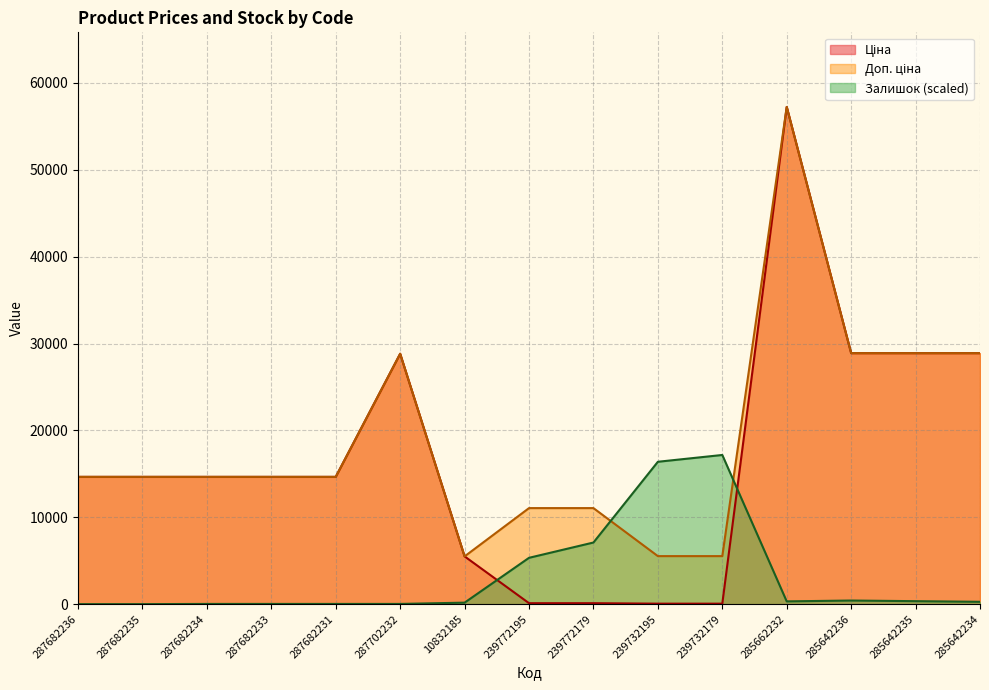

What is the greatest value displayed?

57235.5